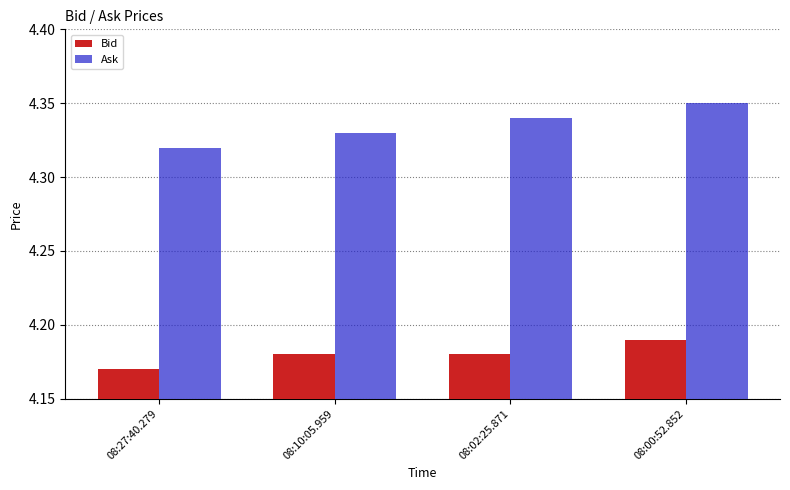

Rank the series at 08:27:40.279 from highest to lowest value.

Ask, Bid